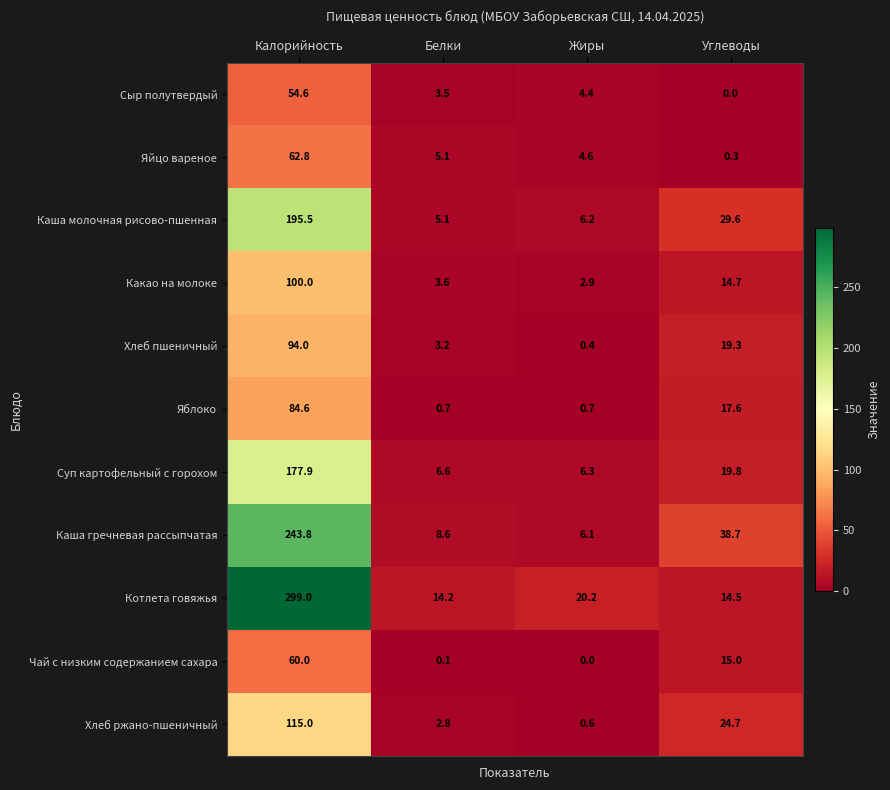

What is the difference between the maximum and minimum values in the Хлеб пшеничный series?

93.6